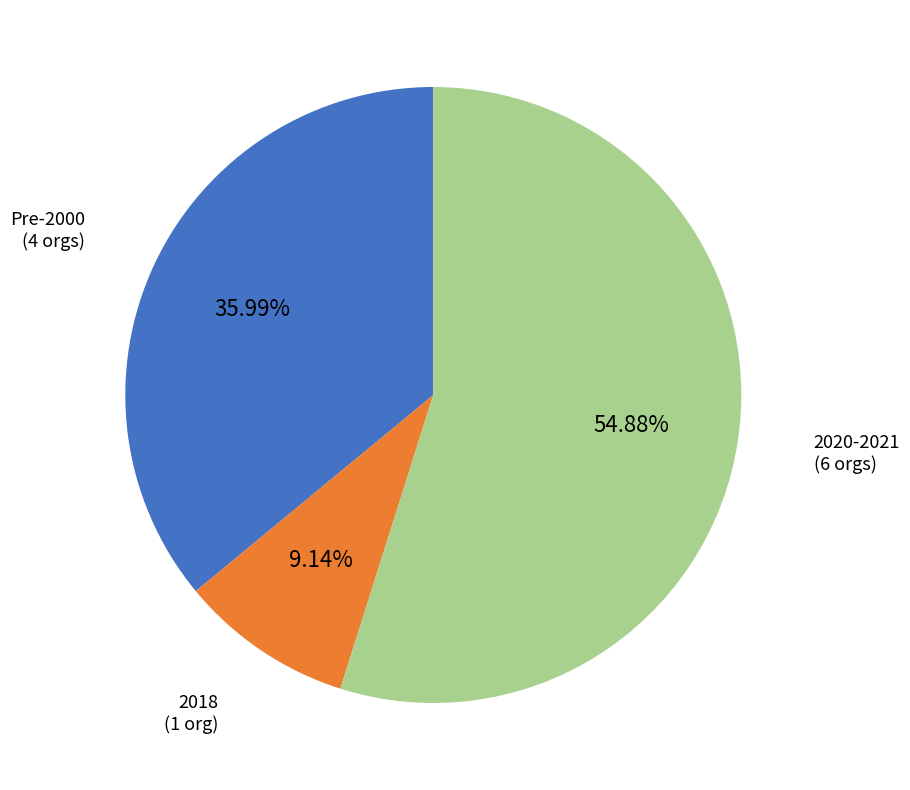

Is there any slice that represents more than half of the pie?

Yes